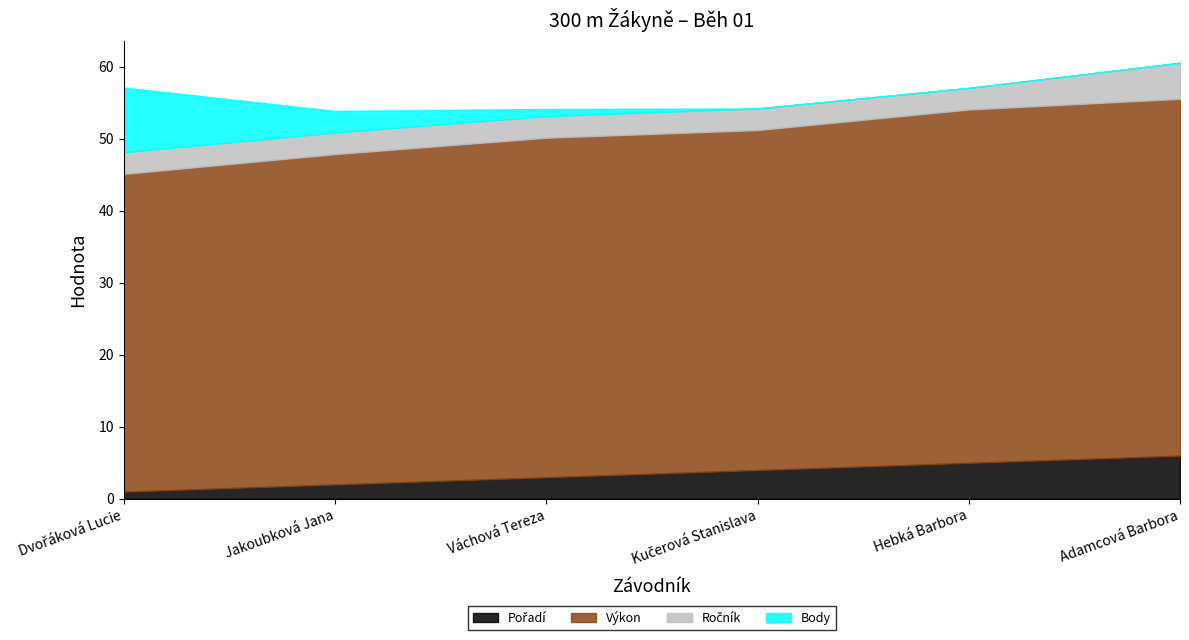

What is the label of the 5th point from the right?

Jakoubková Jana